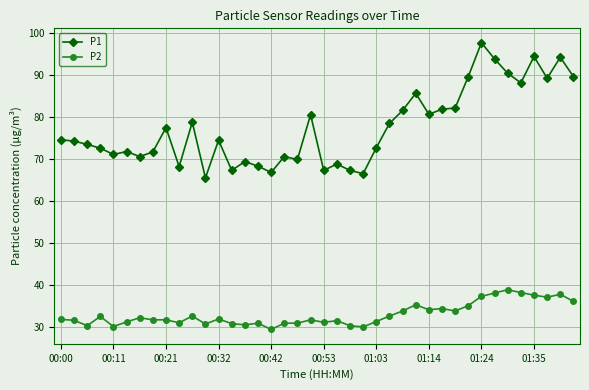

Which series has the widest spread of values?

P1